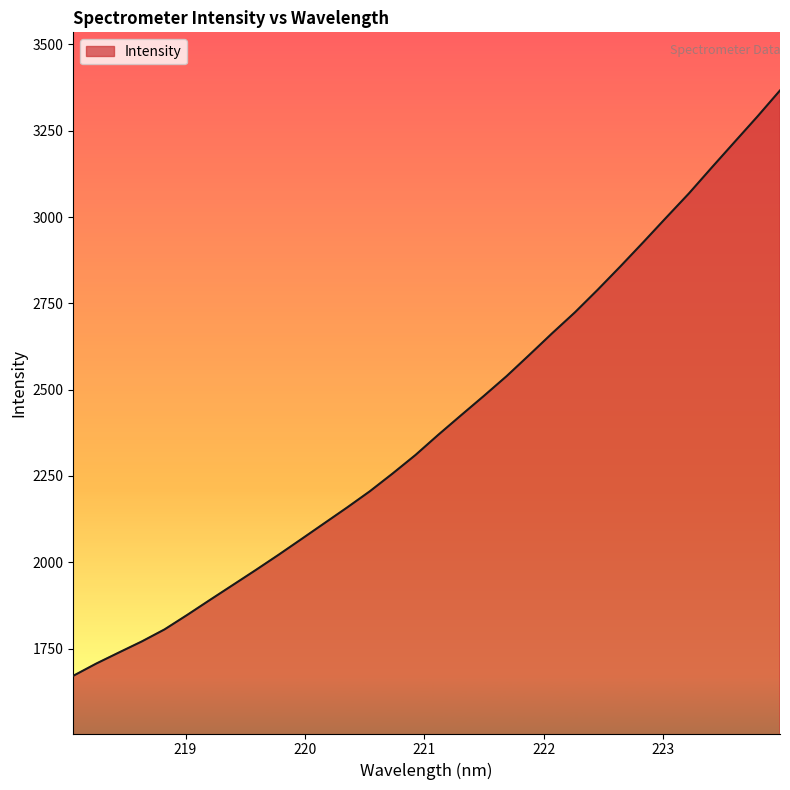

What is the smallest value displayed?

1671.2